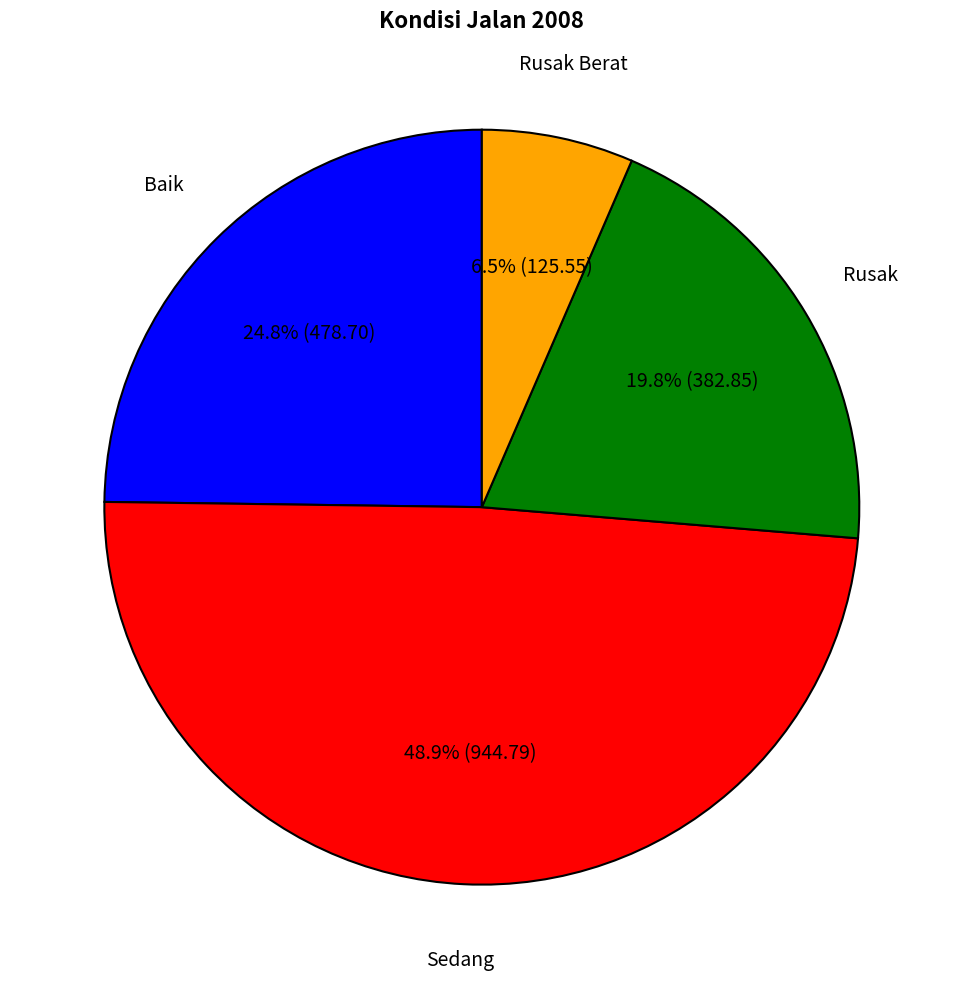

Is there any slice that represents more than half of the pie?

No